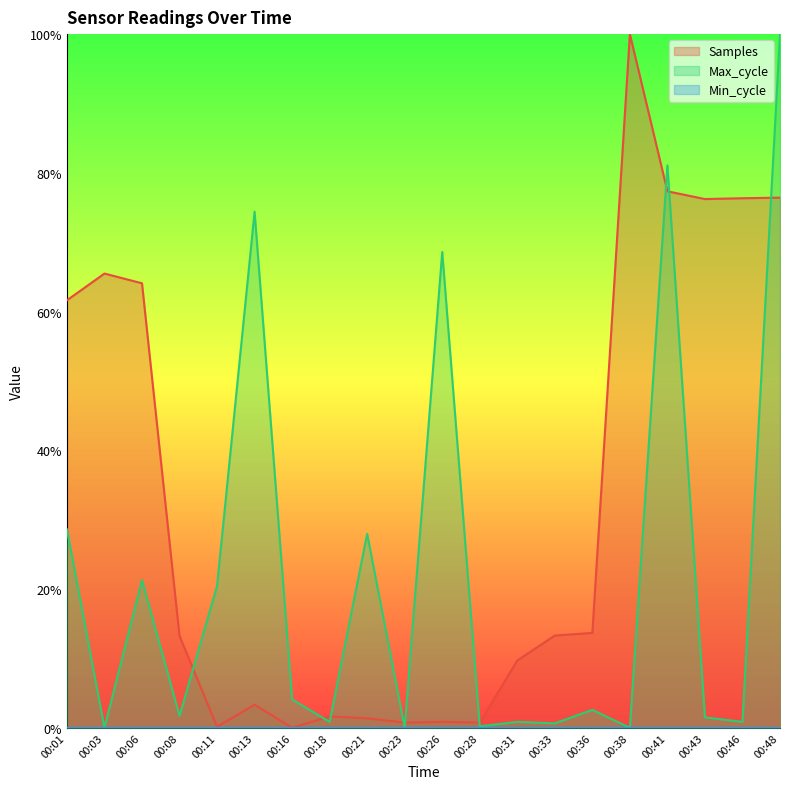

What is the value of the Max_cycle point at the 20th from the left?

1.0